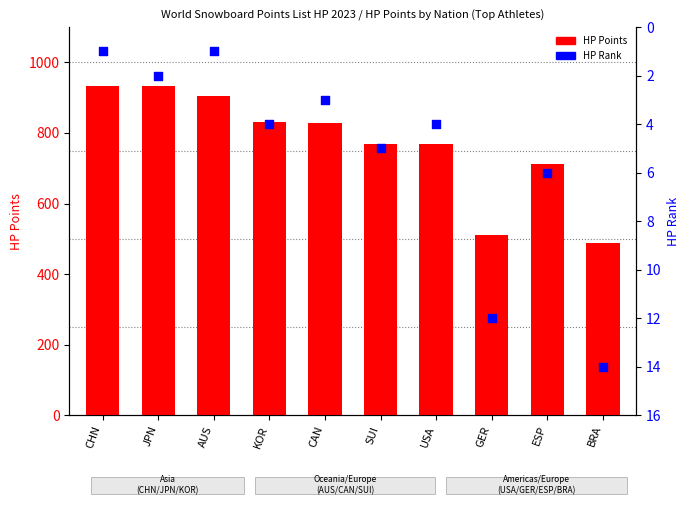

What is the total value across all series at CHN?

934.7